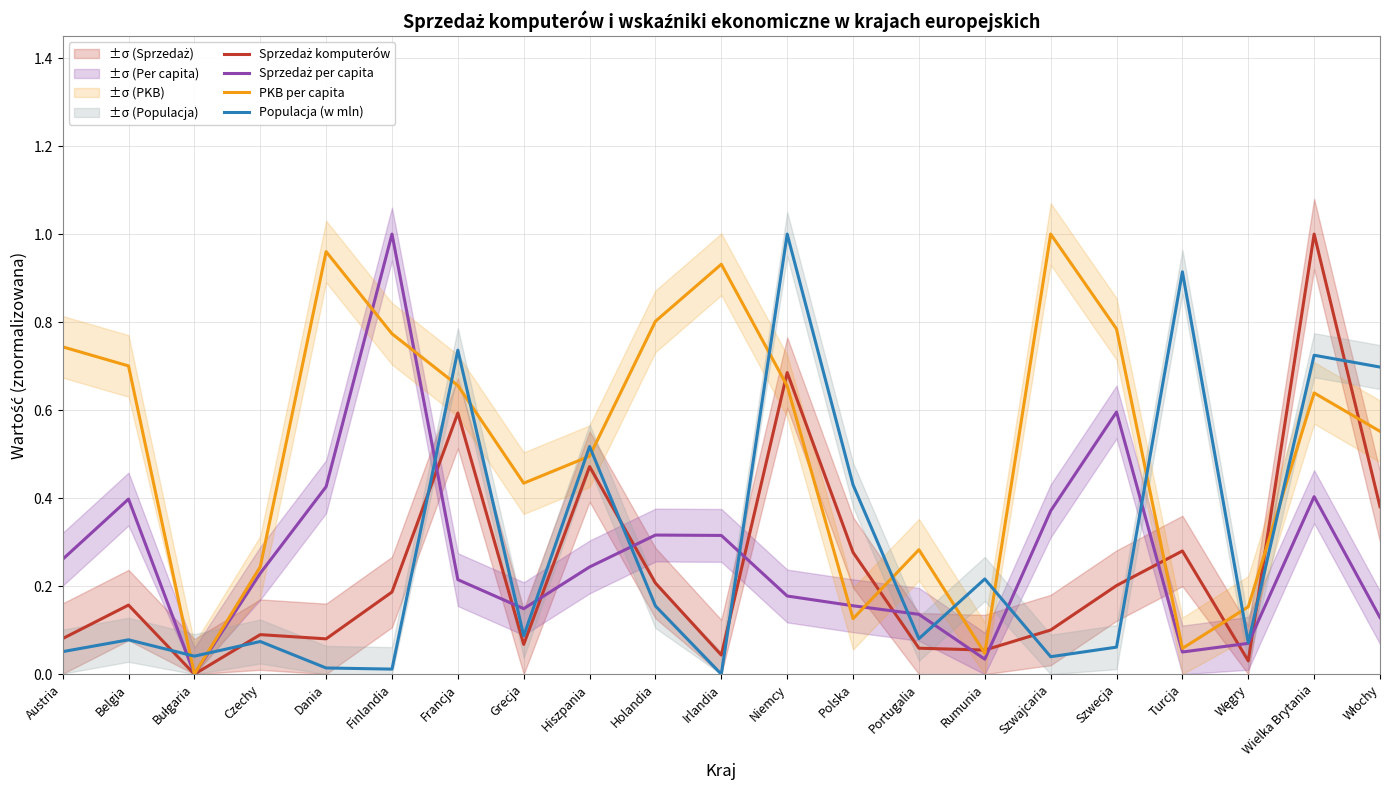

Which series has the largest range (max minus min)?

Sprzedaż komputerów